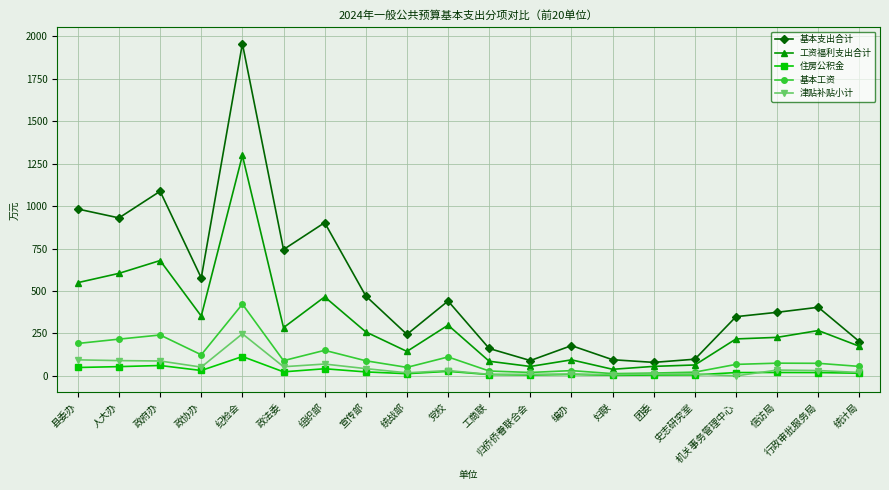

True or false: 基本工资 has a value of 16.7 at 团委.

True